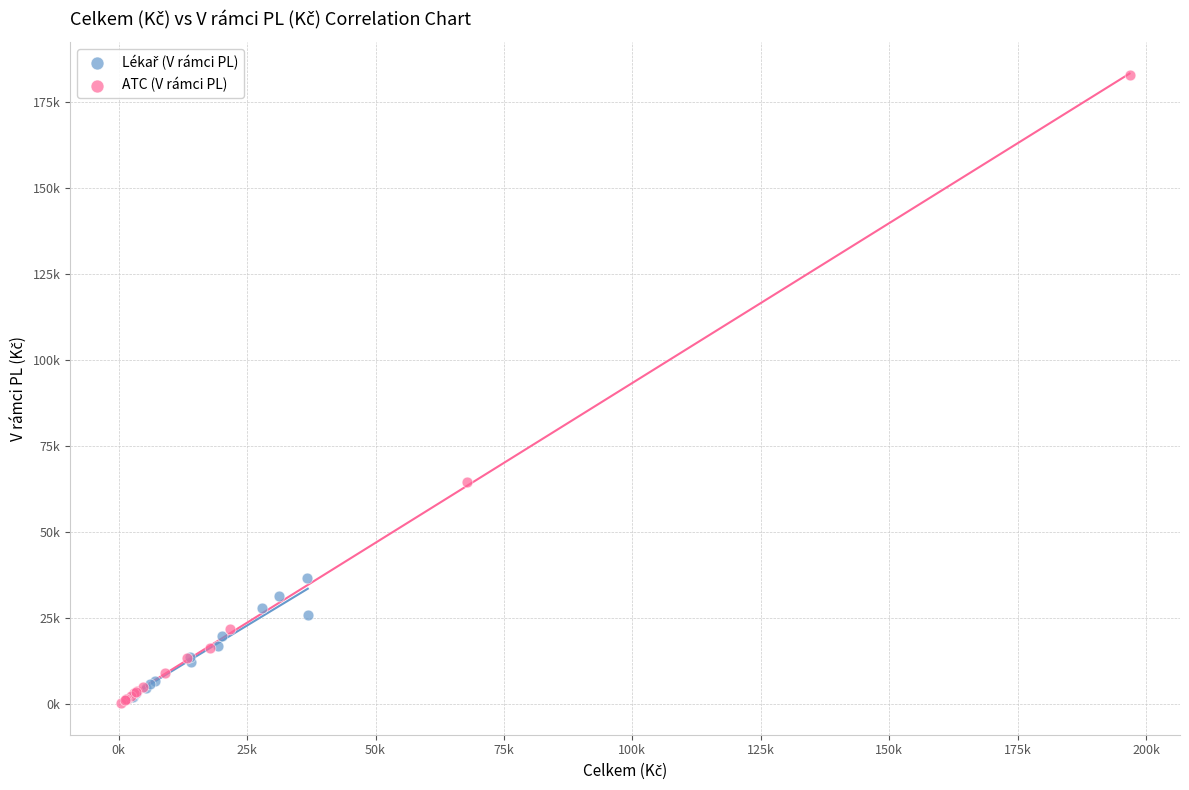

Which series contains the highest Y value?

ATC (V rámci PL)